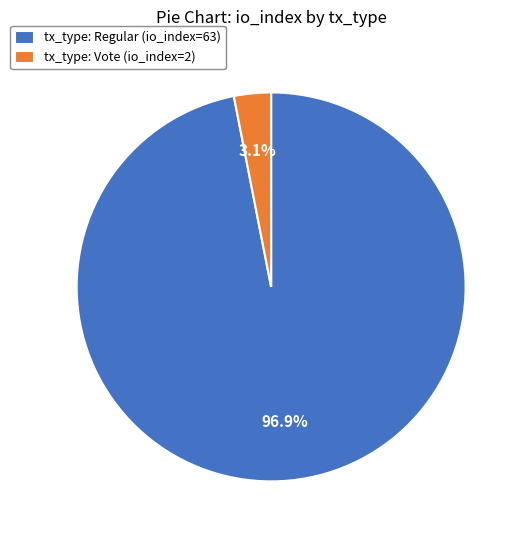

Which has a higher value, tx_type: Vote (io_index=2) or tx_type: Regular (io_index=63)?

tx_type: Regular (io_index=63)